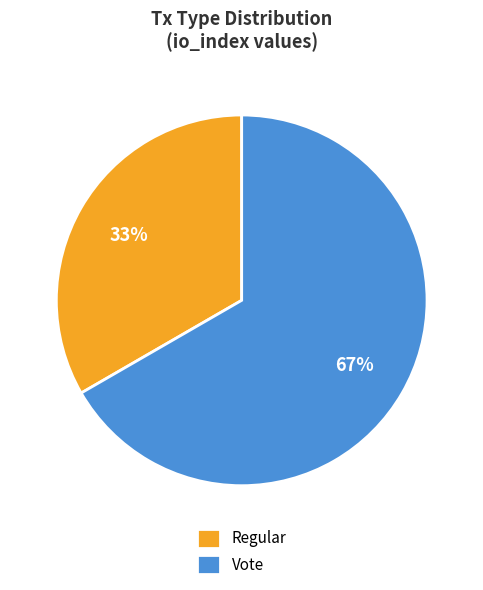

How many segments does this pie chart have?

2